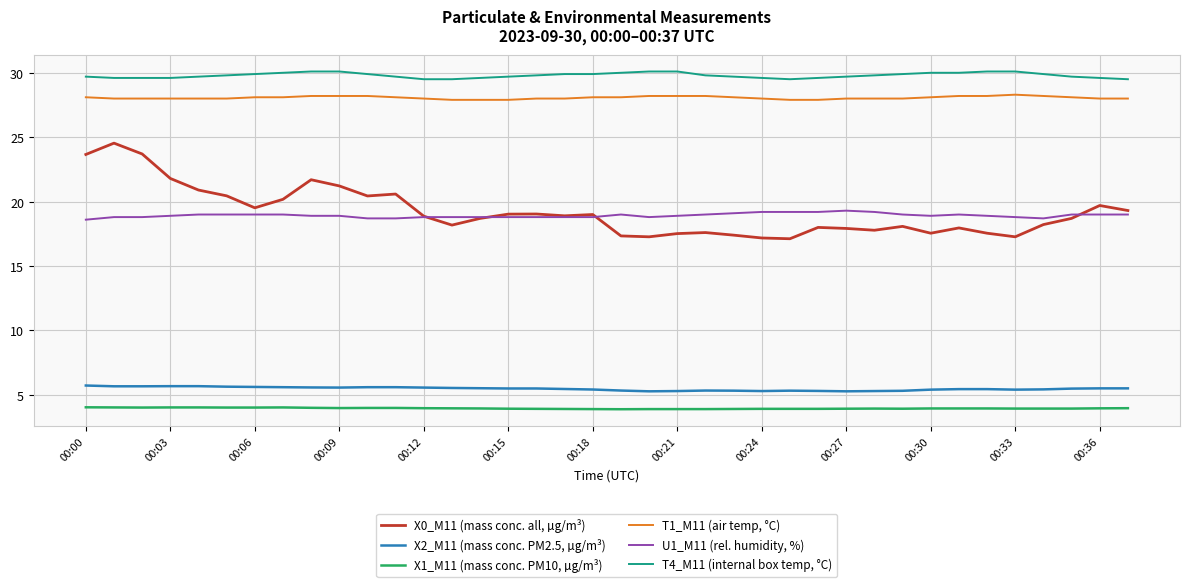

What is the maximum value for T4_M11 (internal box temp, °C)?

30.1